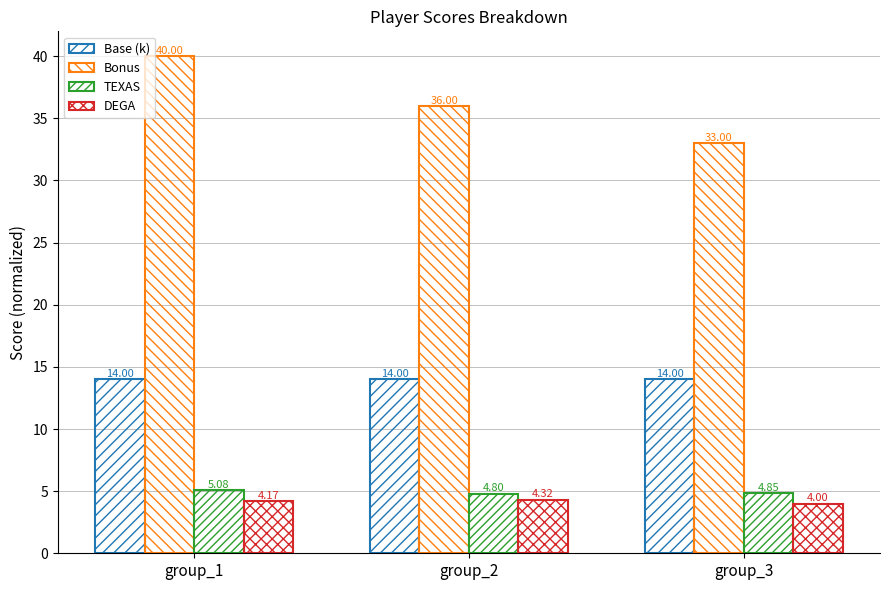

Are the bars grouped side by side (vs. stacked)?

Yes